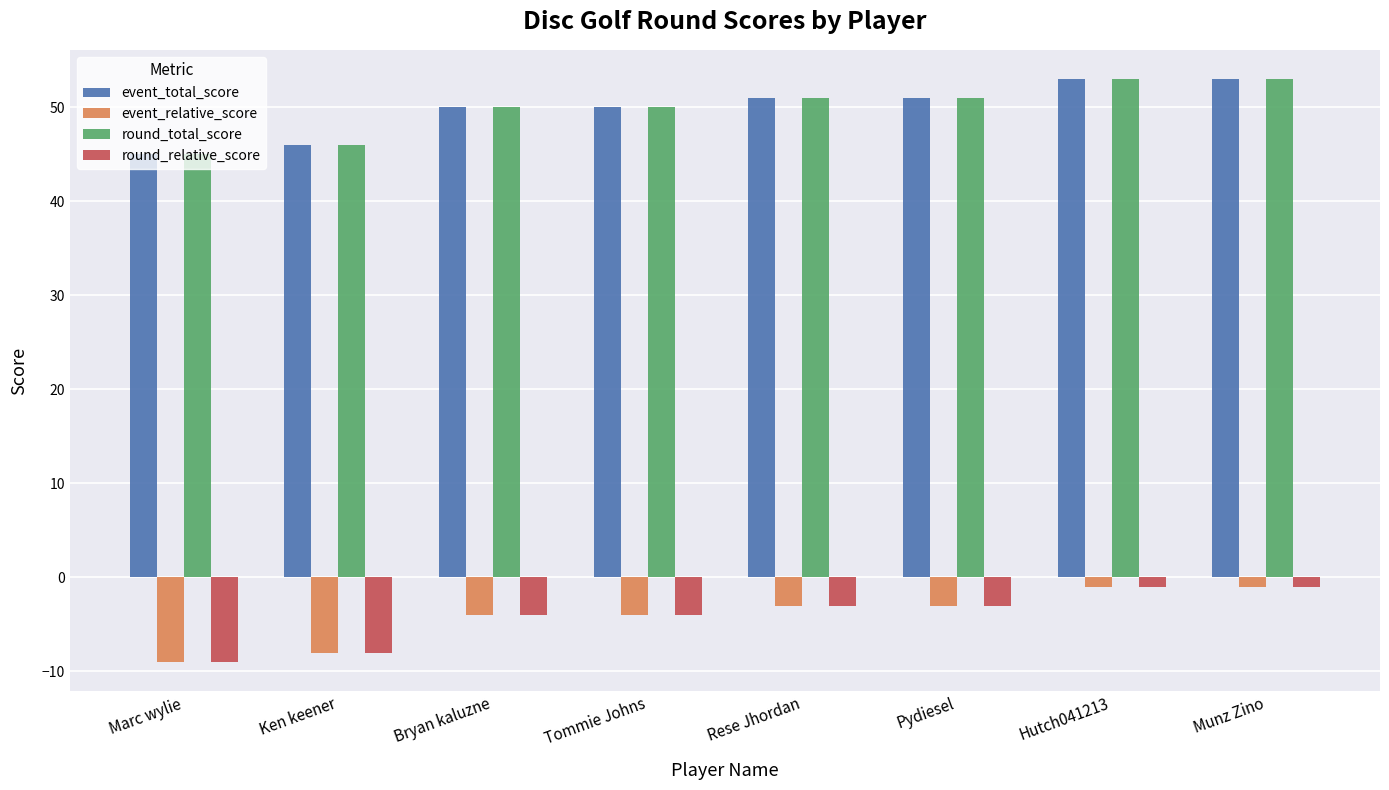

The event_relative_score series shows -4 at Bryan kaluzne. True or false?

True